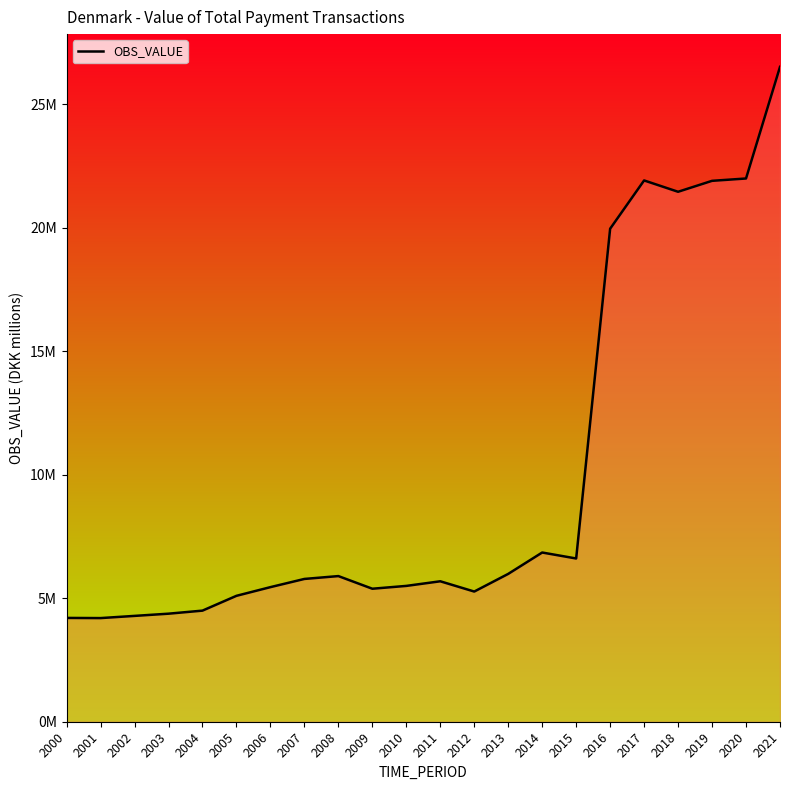

At which category does the data reach its first local peak?

2008